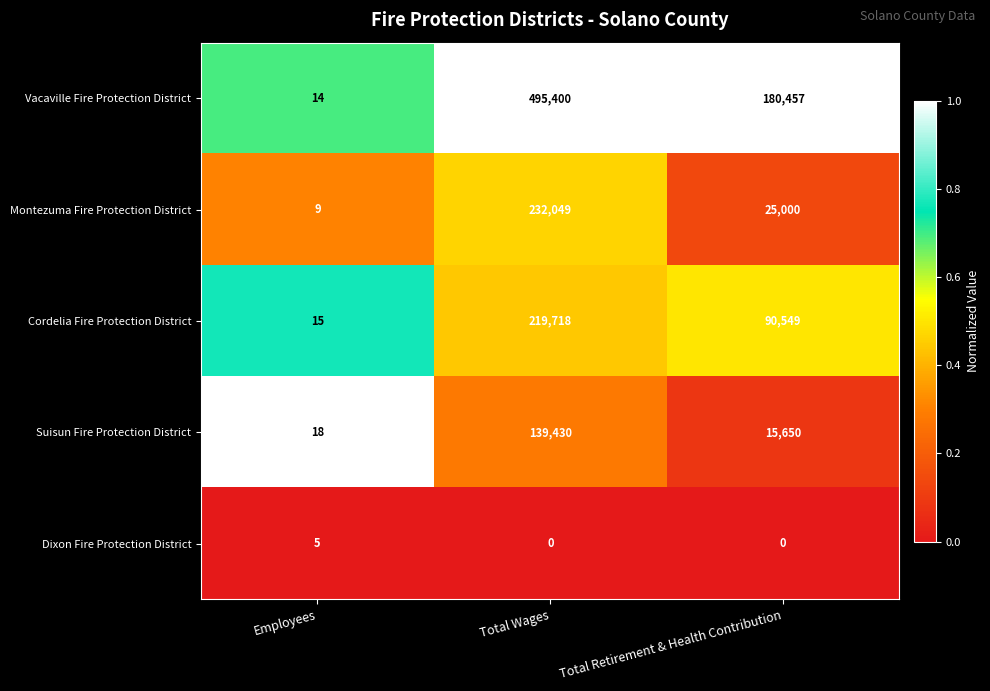

List the series in order of their peak value, highest first.

Vacaville Fire Protection District, Montezuma Fire Protection District, Cordelia Fire Protection District, Suisun Fire Protection District, Dixon Fire Protection District